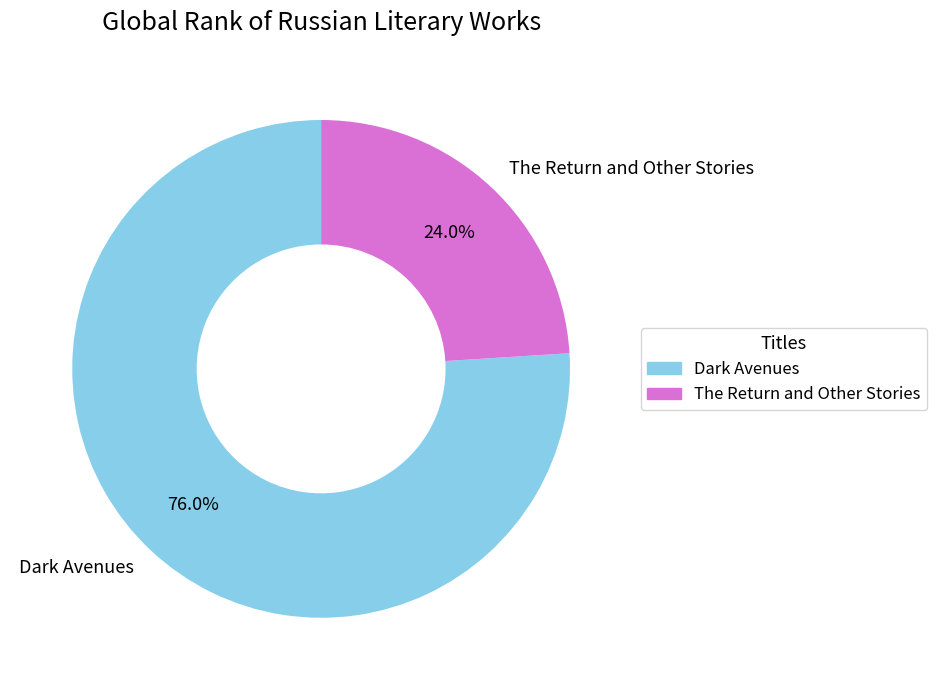

How many segments does this pie chart have?

2